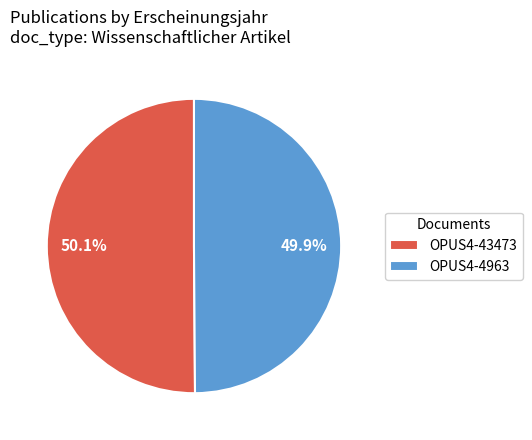

To the nearest percent, what is the average slice percentage?

50%